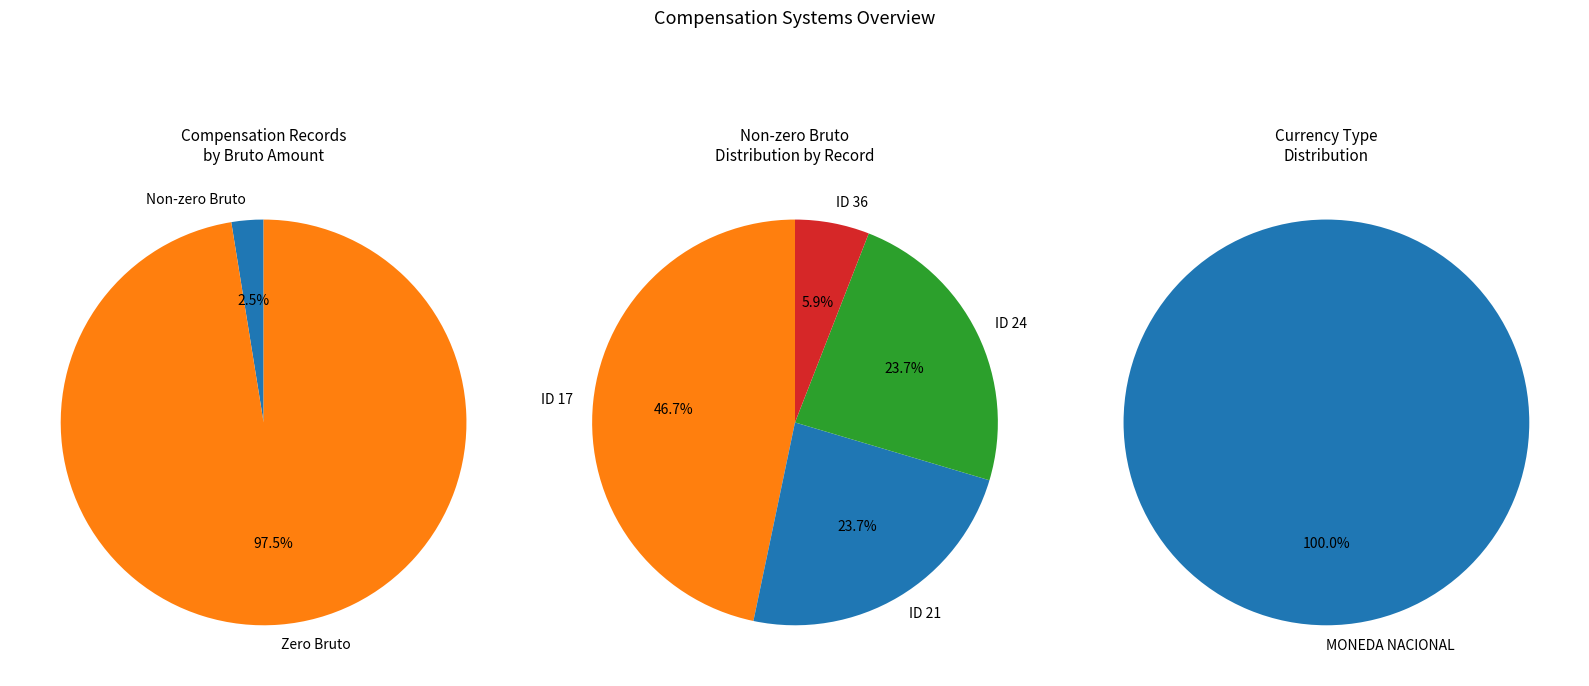

Is it true that 1 is 33% of the pie?

False